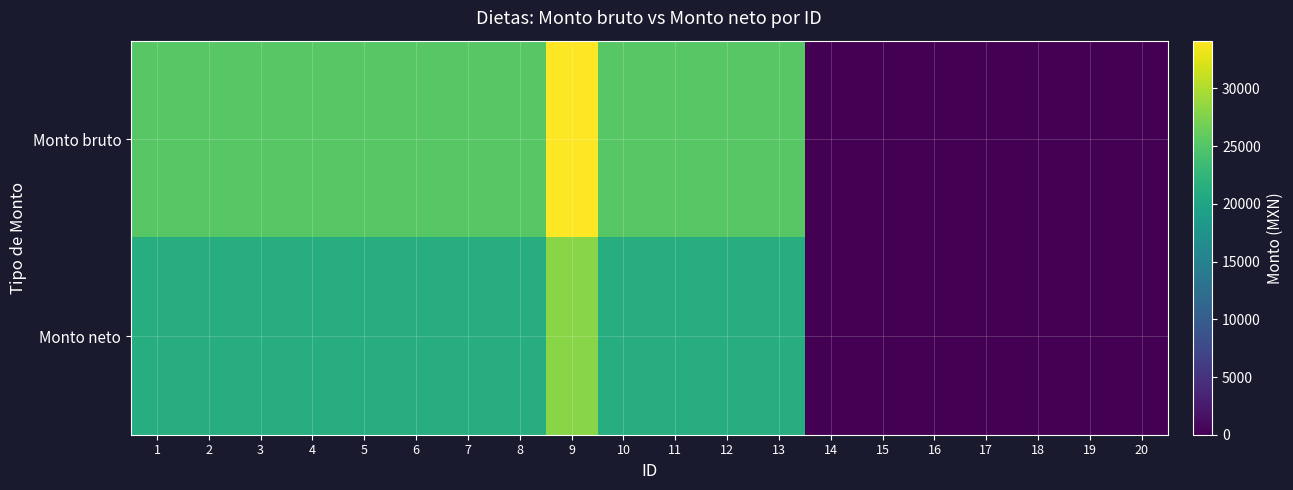

At 20, list the series in order from smallest to largest.

Monto bruto, Monto neto